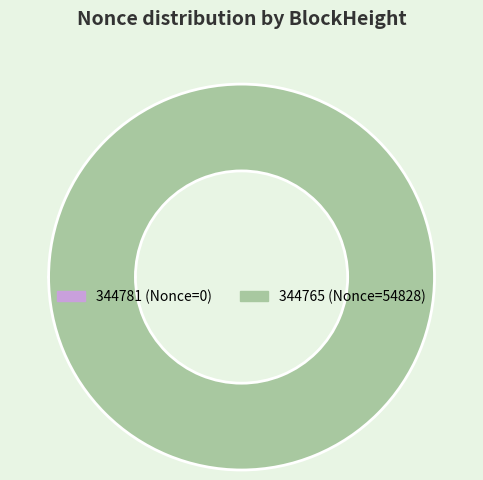

The 344765 slice represents 100% of the pie. True or false?

True